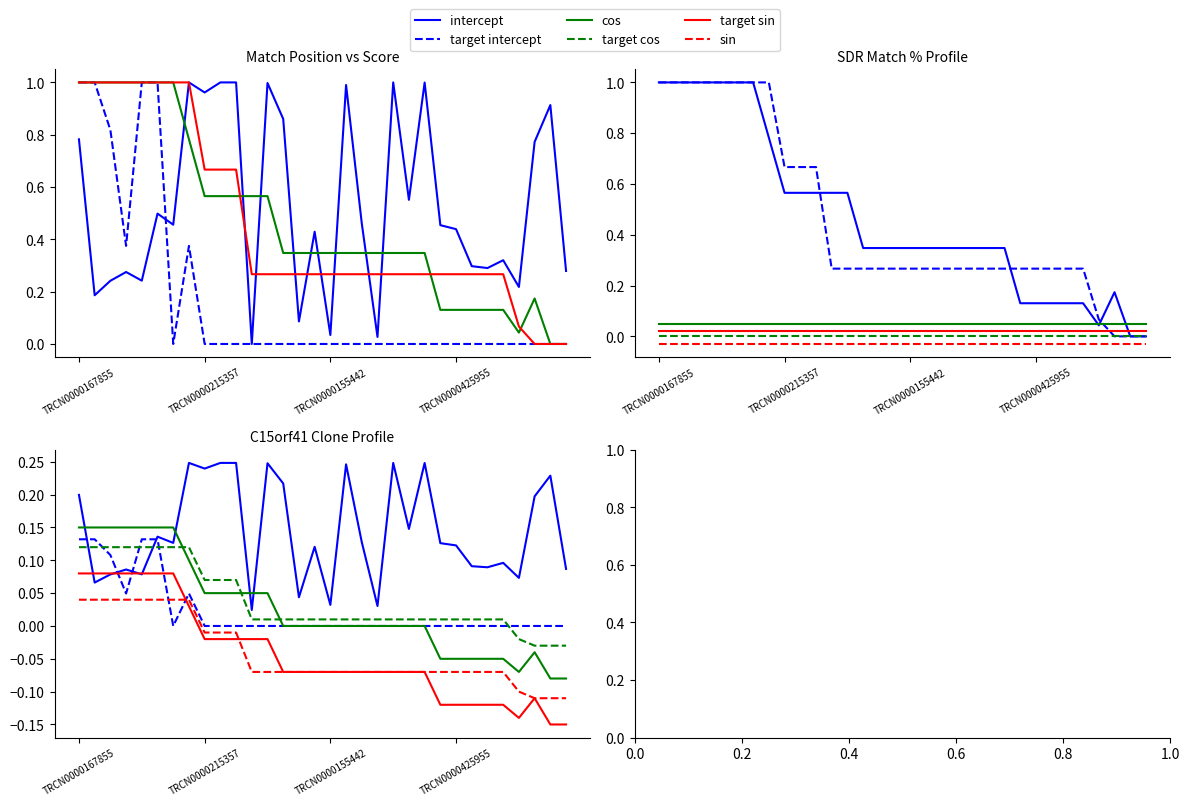

True or false: SDR Match % has a value of 0.3 at TRCN0000045090.

True